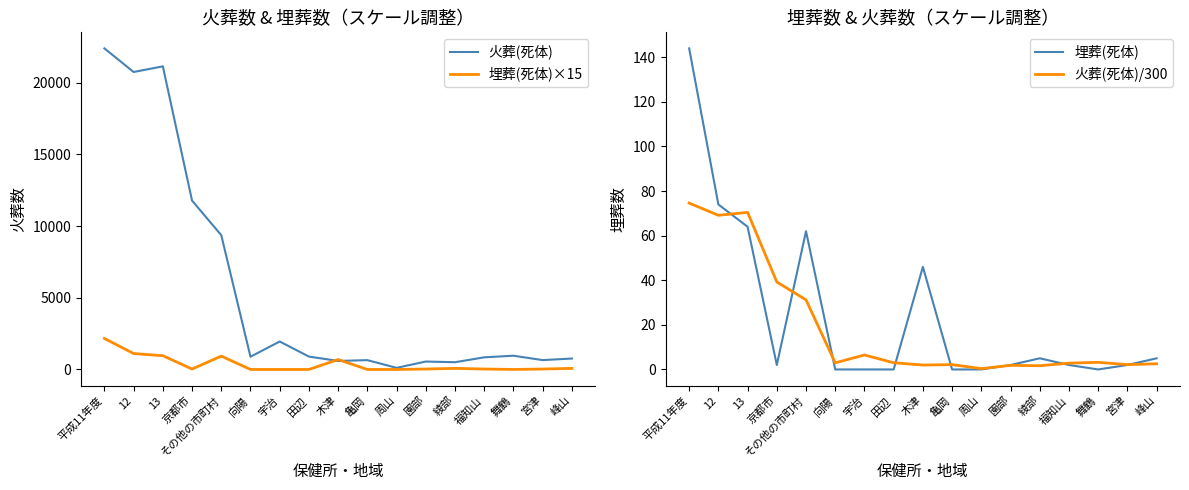

Does the chart have visible grid lines?

No